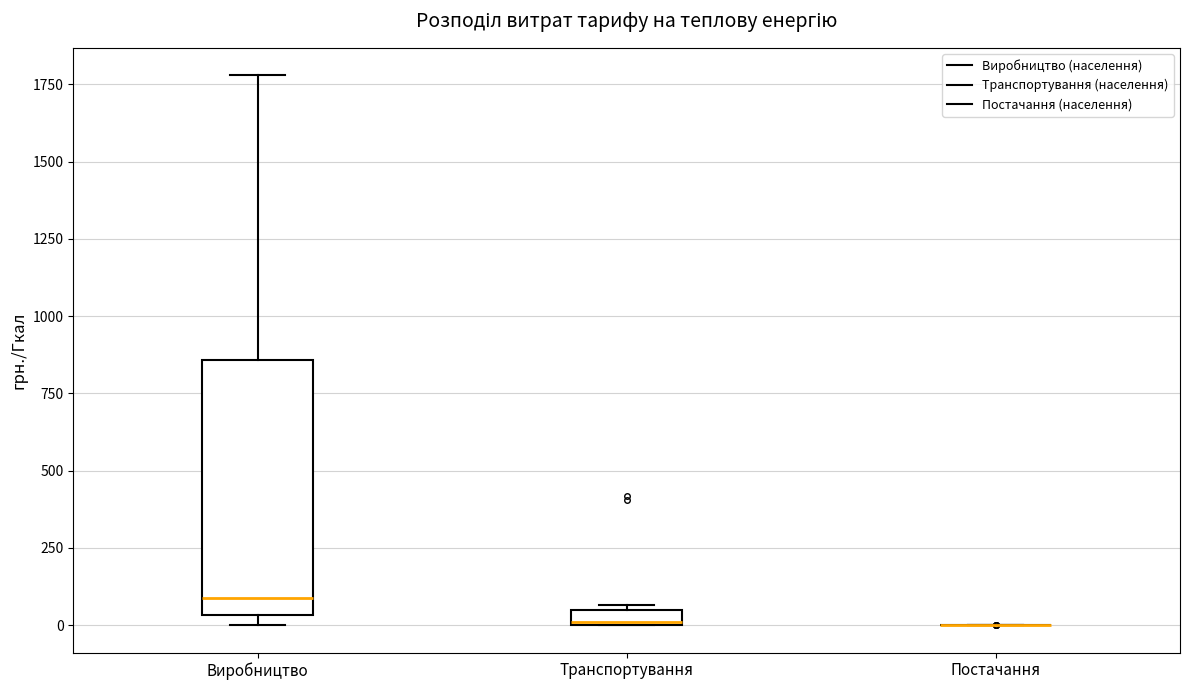

Where is the upper edge of the box for Транспортування on the y-axis? The values are not printed on the chart, so give them approximately, as read against the axis.

50